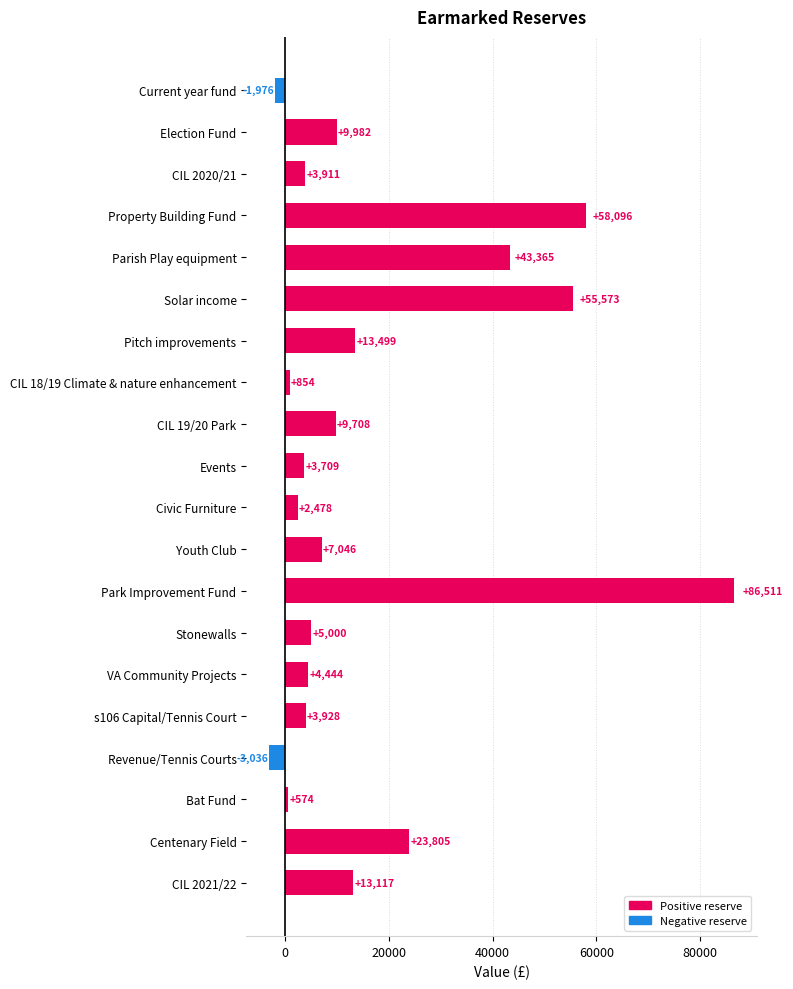

The value at Youth Club is 7046. True or false?

True